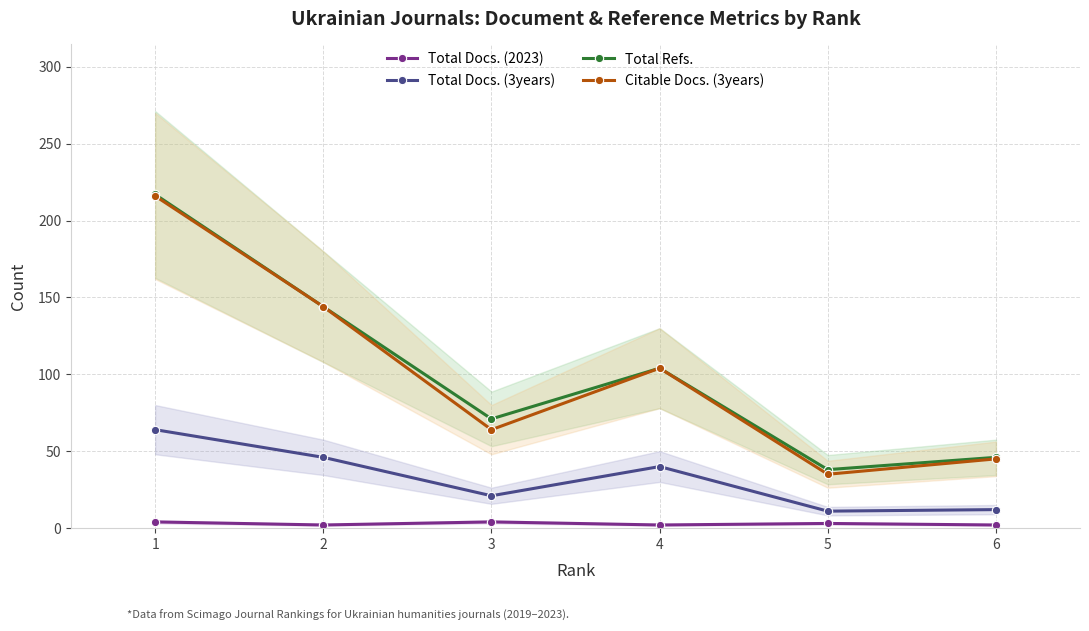

Which series changed the most between 2 and 6?

Citable Docs. (3years)